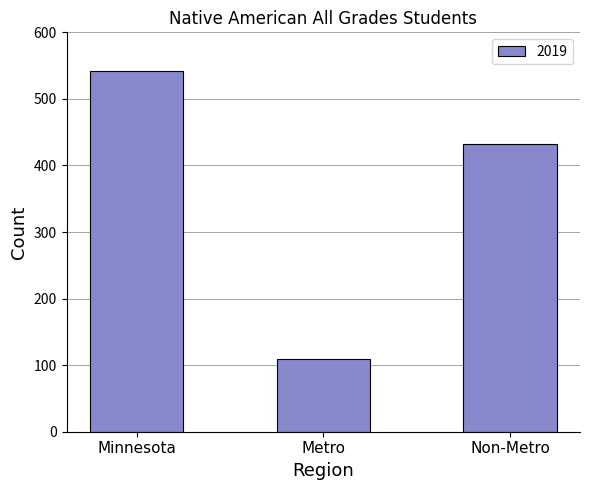

What is the maximum value shown in the chart?

542